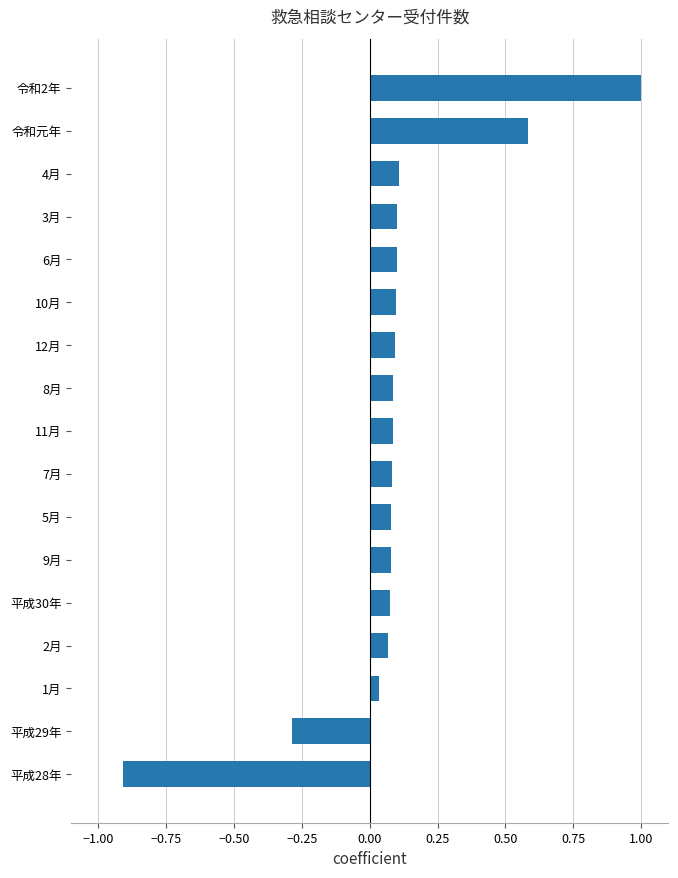

Is it true that the value at 令和元年 is 0.8?

False